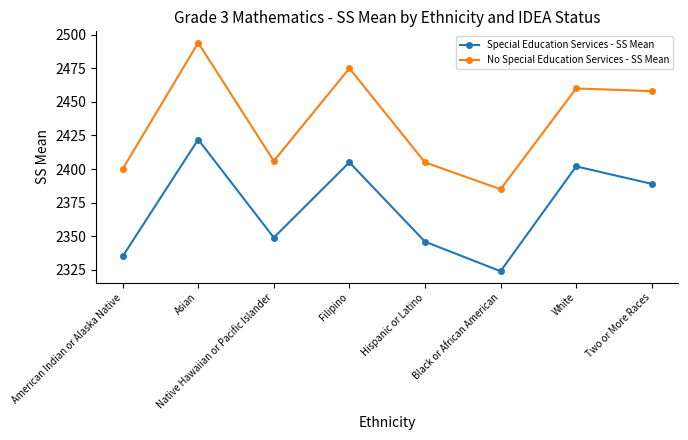

What are all the series names shown in the legend?

Special Education Services - SS Mean, No Special Education Services - SS Mean